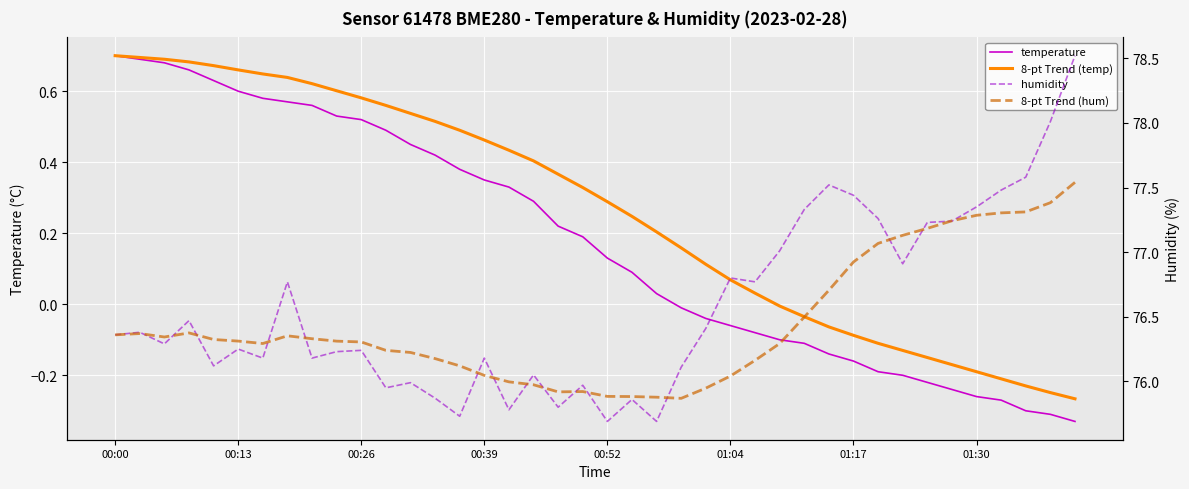

Count the number of data series in this chart.

4